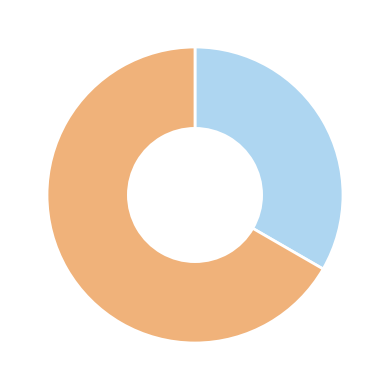

Is there any slice that represents more than half of the pie?

Yes